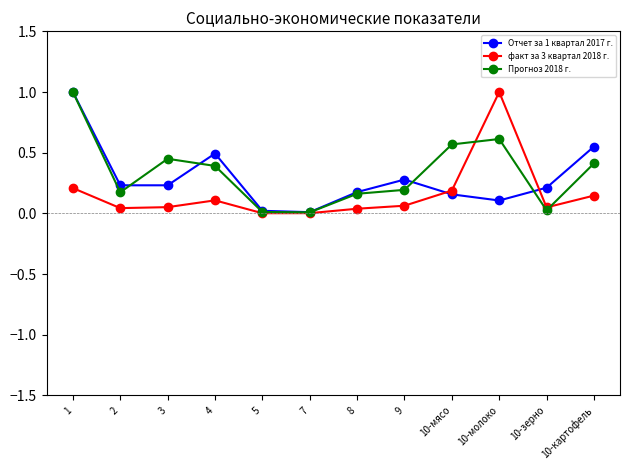

At which category does Прогноз 2018 г. reach its first local valley?

2